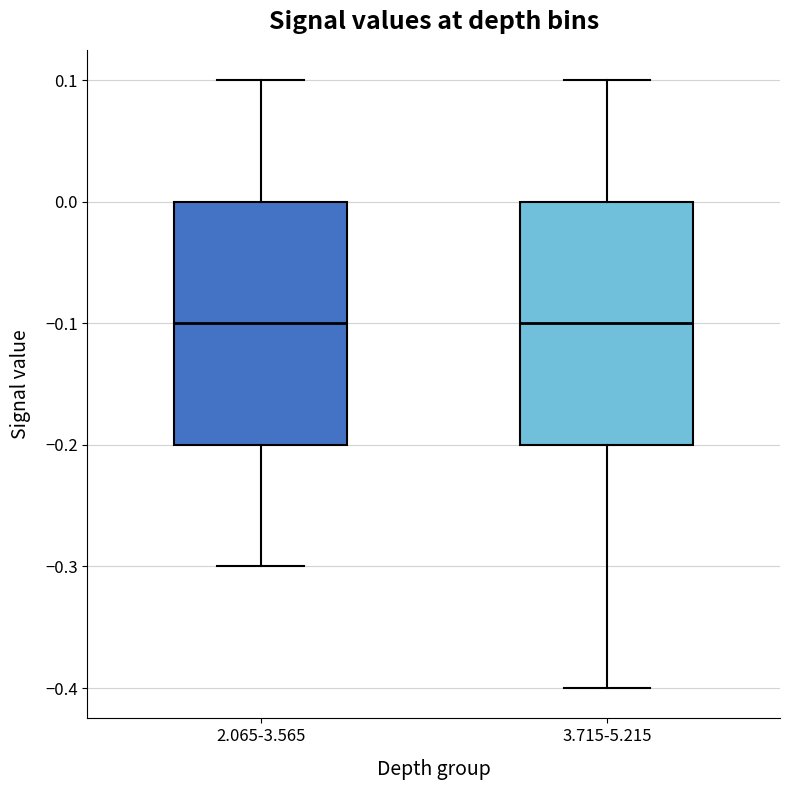

Reading left to right, transcribe this box plot: for each box, give where its median line is, the range the box spans, and where its two whiskers end, as read against the y-axis. The values are not printed on the chart, so give them approximately, as read against the axis.

2.065-3.565: median -0.1, box -0.2 to 0.0, whiskers -0.3 to 0.1
3.715-5.215: median -0.1, box -0.2 to 0.0, whiskers -0.4 to 0.1